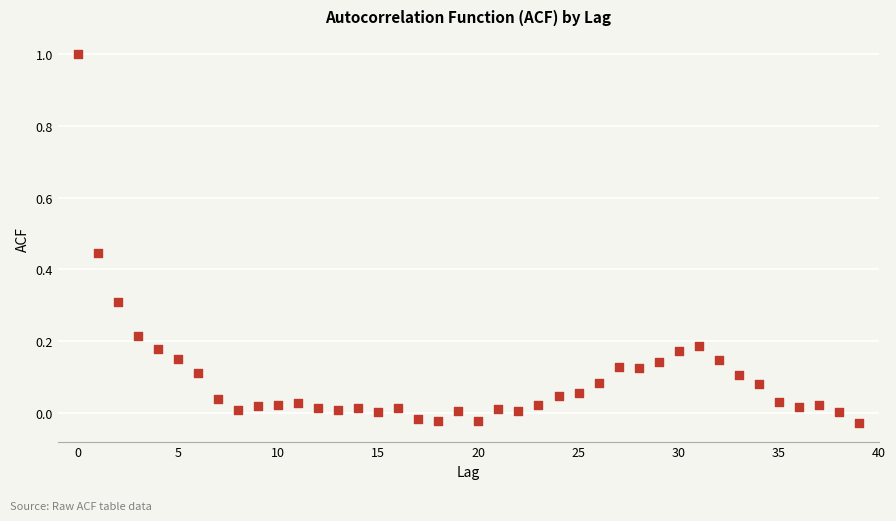

What is the range of Y values (max minus min)?

1.0